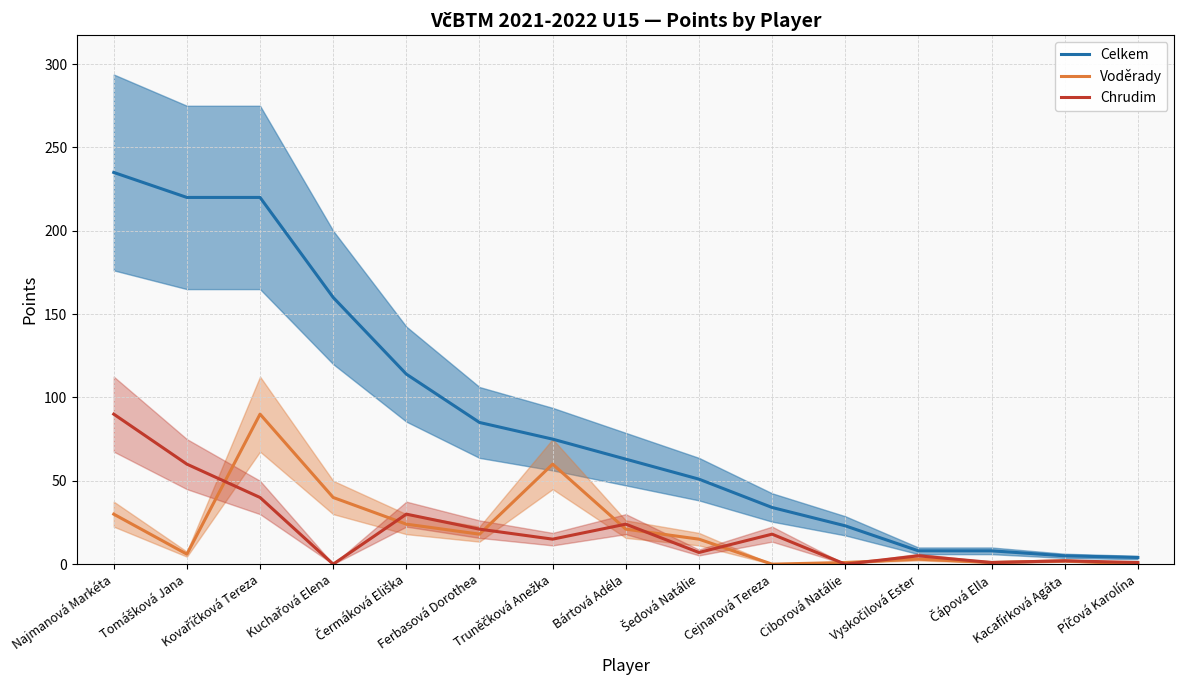

What is the spread (max minus min) of values at Kovaříčková Tereza?

180